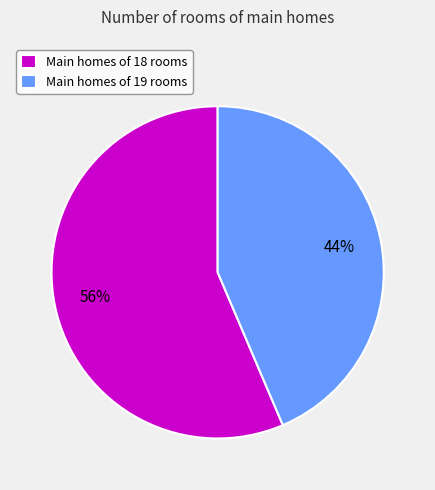

Which has a higher value, Main homes of 19 rooms or Main homes of 18 rooms?

Main homes of 18 rooms